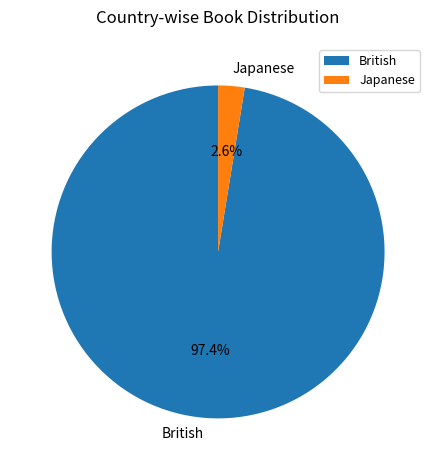

How many slices are in this pie chart?

2